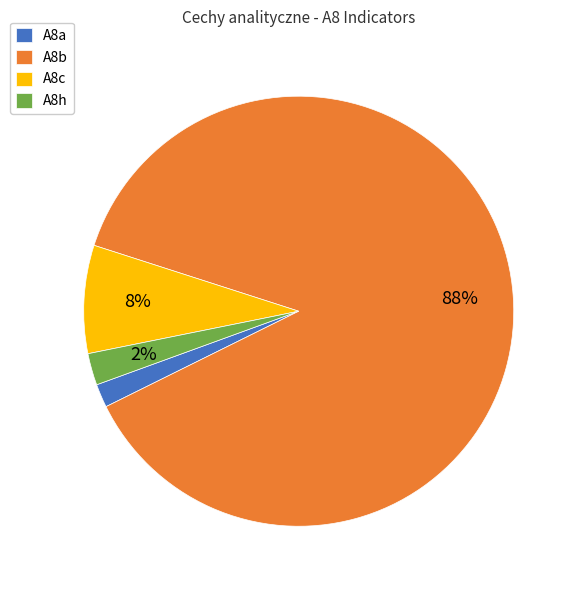

Is there any slice that represents more than half of the pie?

Yes